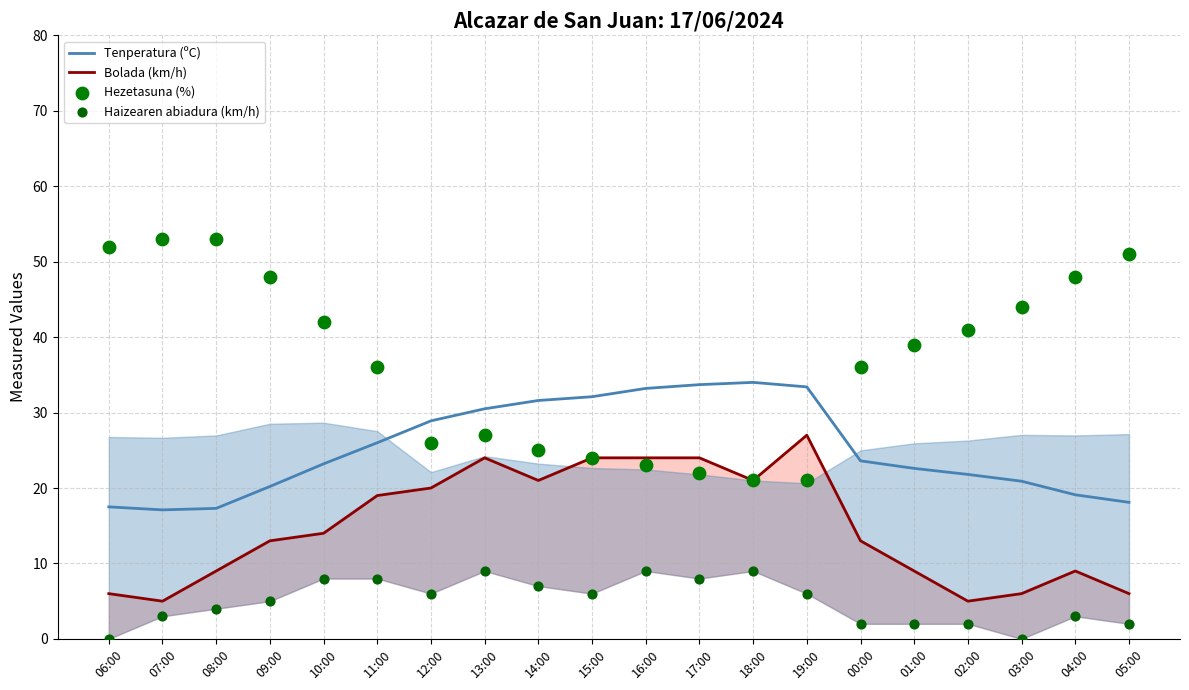

Is the value of Tenperatura (ºC) at 06:00 greater than the value of Hezetasuna (%) at 04:00?

No